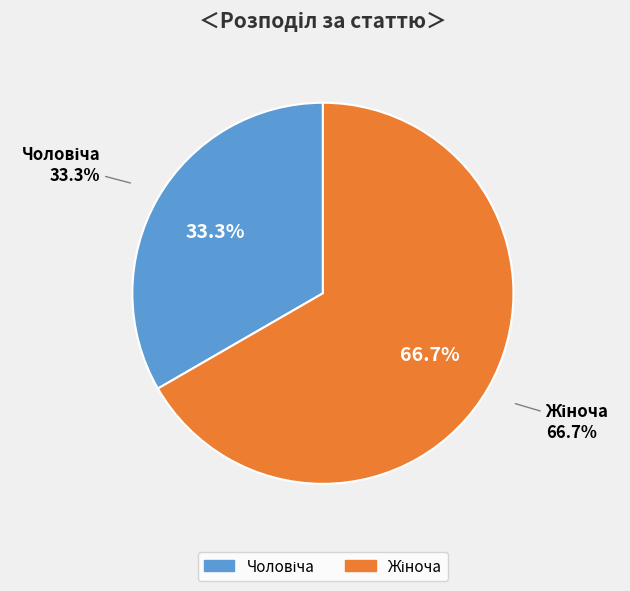

How many slices are in this pie chart?

2